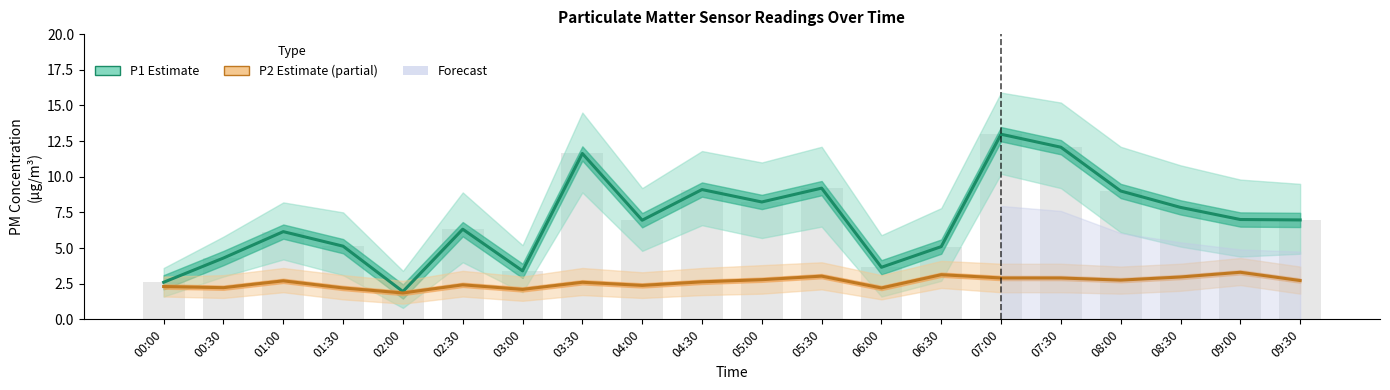

The P1 (Estimate) series shows 7.0 at 09:30. True or false?

True